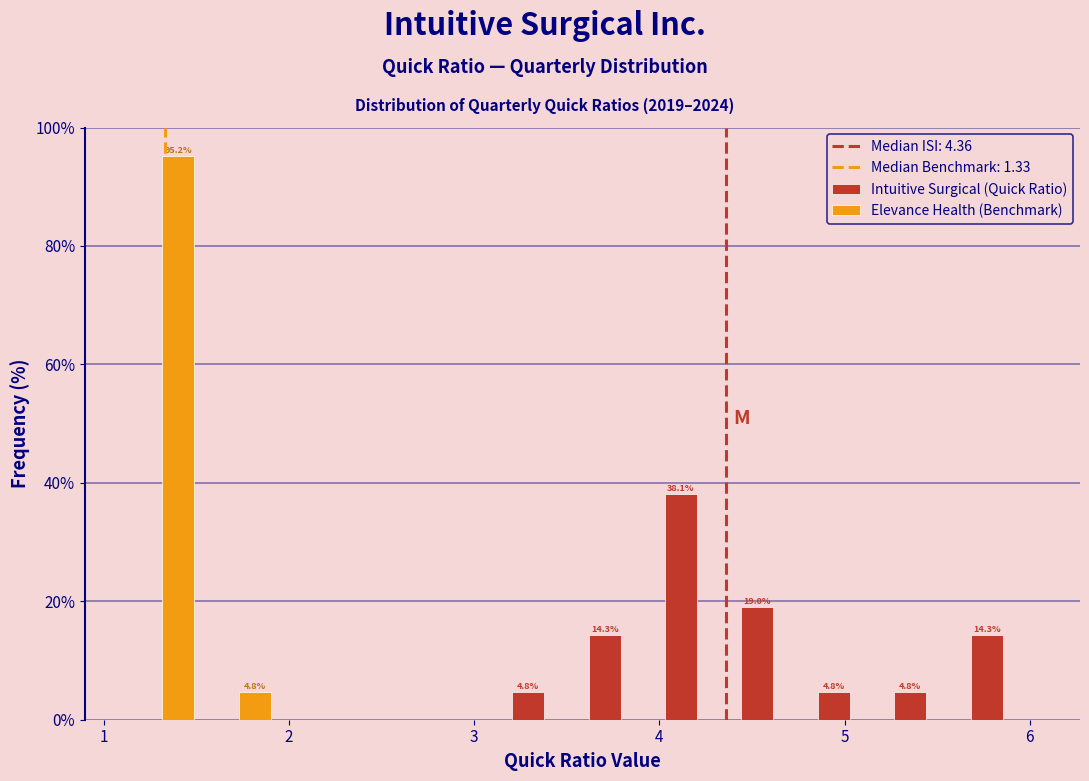

In the Elevance Health (Benchmark) series, which range on the x-axis has the tallest bar?

1.1 to 1.5